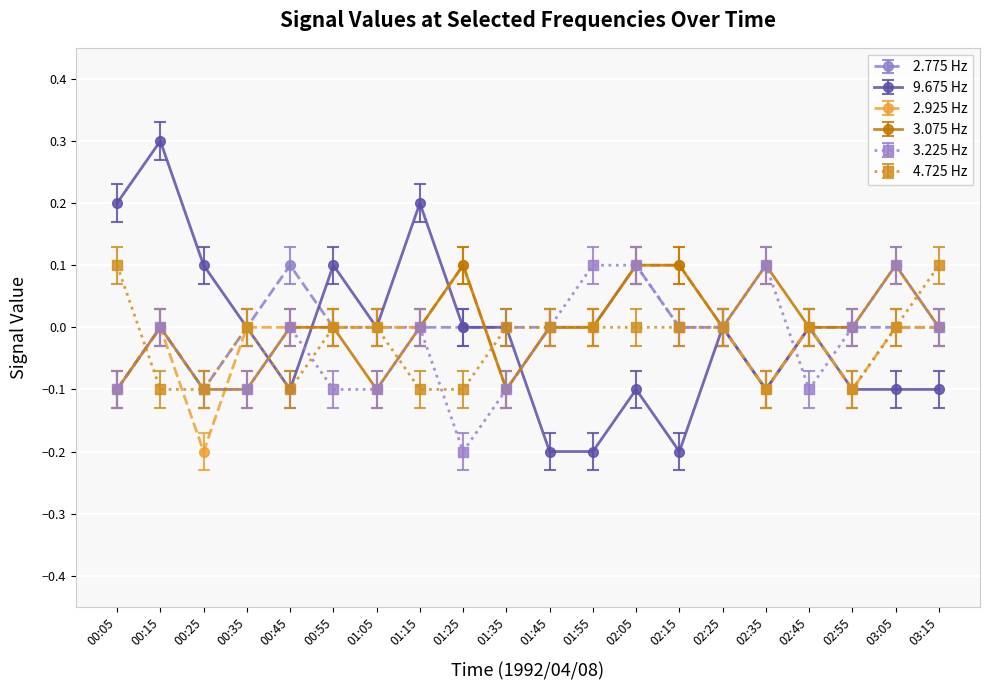

Where is the first local minimum for 2.925 Hz?

00:25